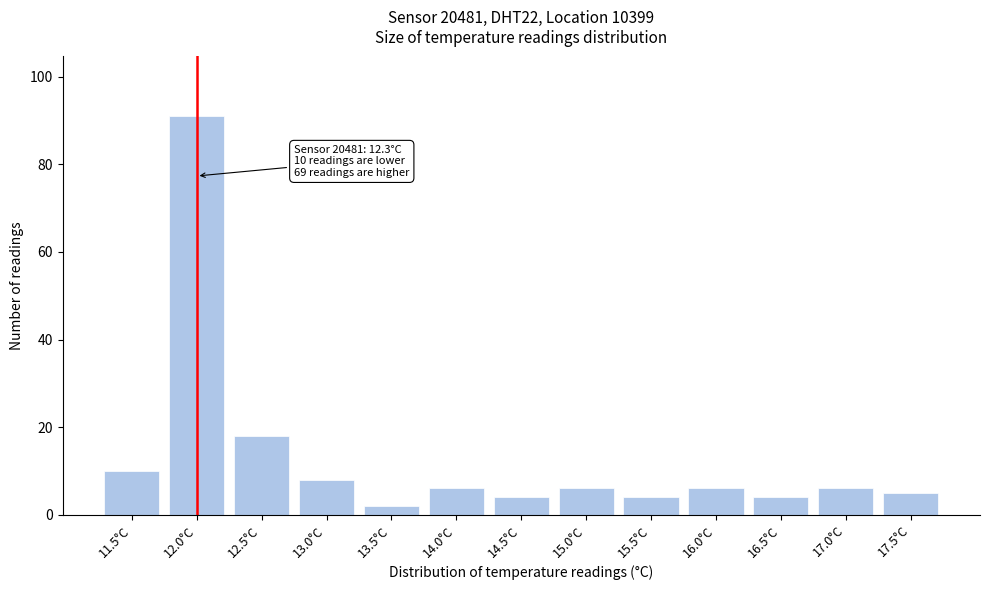

Reading left to right, list all the values displayed in this chart.

11.5°C=10	12.0°C=91	12.5°C=18	13.0°C=8	13.5°C=2	14.0°C=6	14.5°C=4	15.0°C=6	15.5°C=4	16.0°C=6	16.5°C=4	17.0°C=6	17.5°C=5